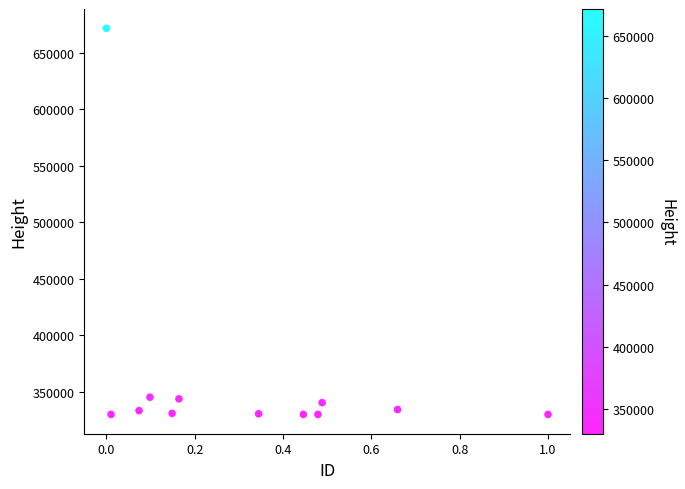

What is the average Y value?

362491